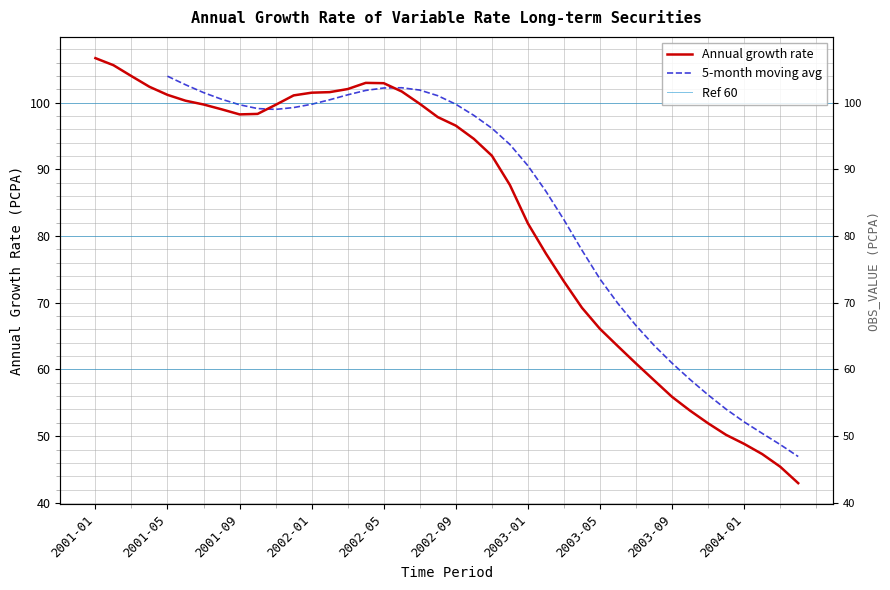

What is the label of the 38th point from the left?

2004-02